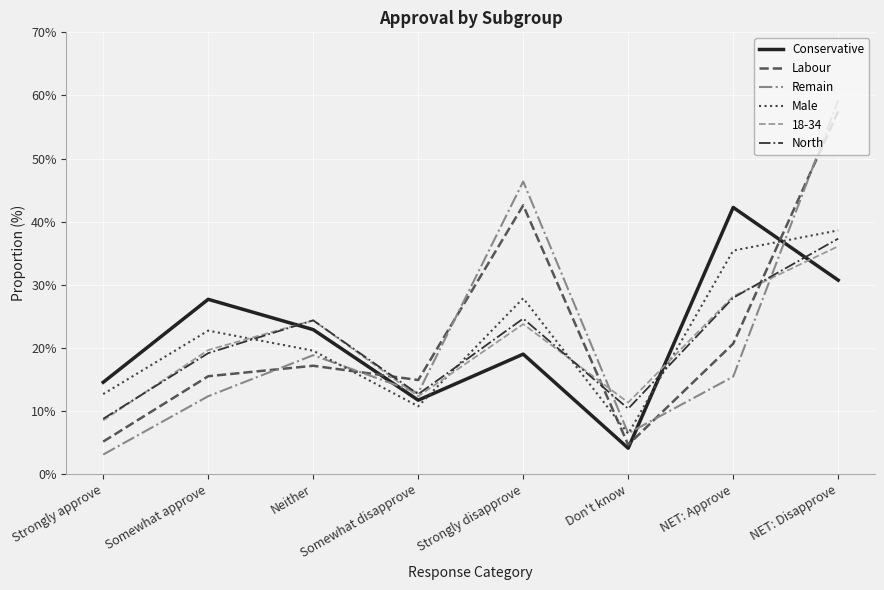

Where does the Remain series first go above 15?

Neither